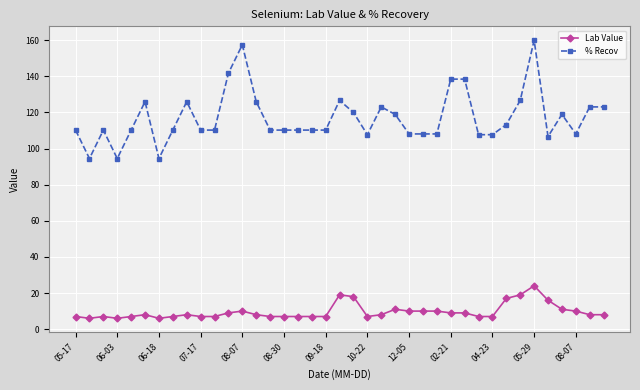

What is the smallest value displayed?

6.0